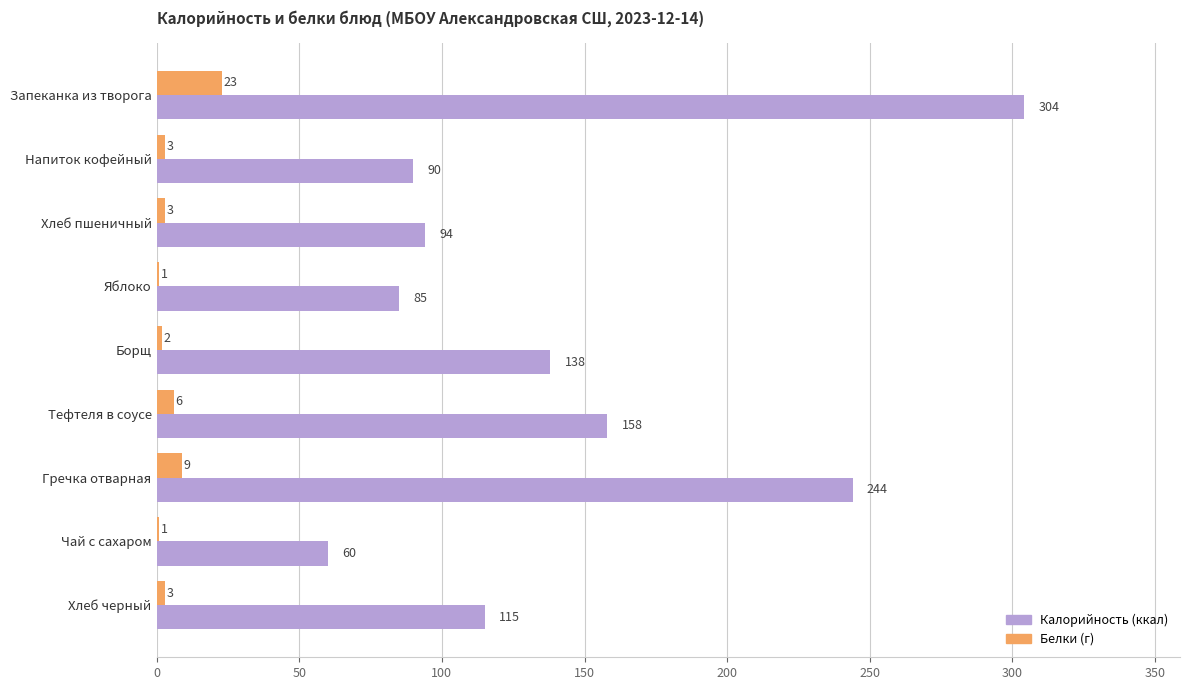

Which category has the highest value across all series?

Запеканка из творога